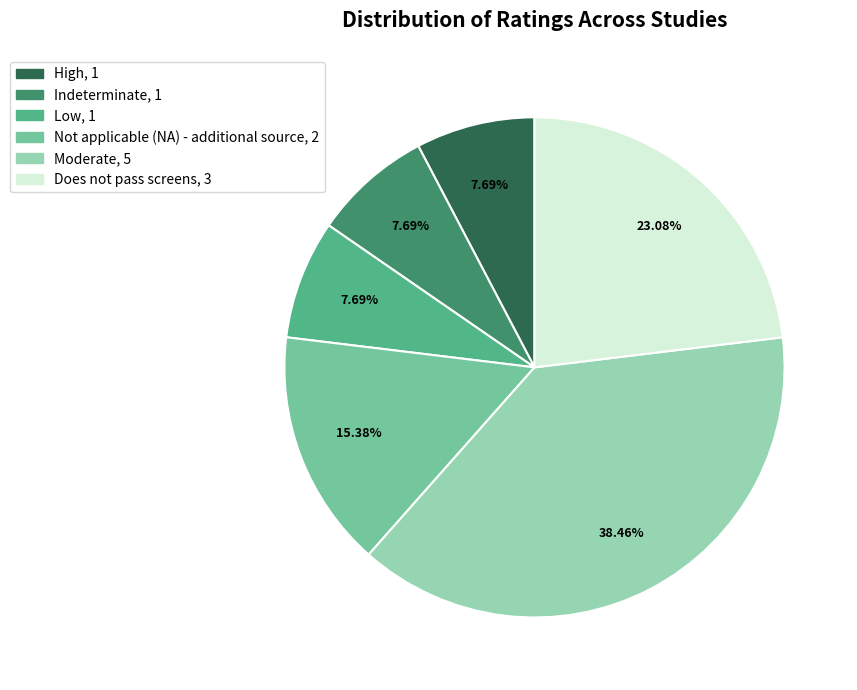

Which has a higher value, Does not pass screens or Moderate?

Moderate